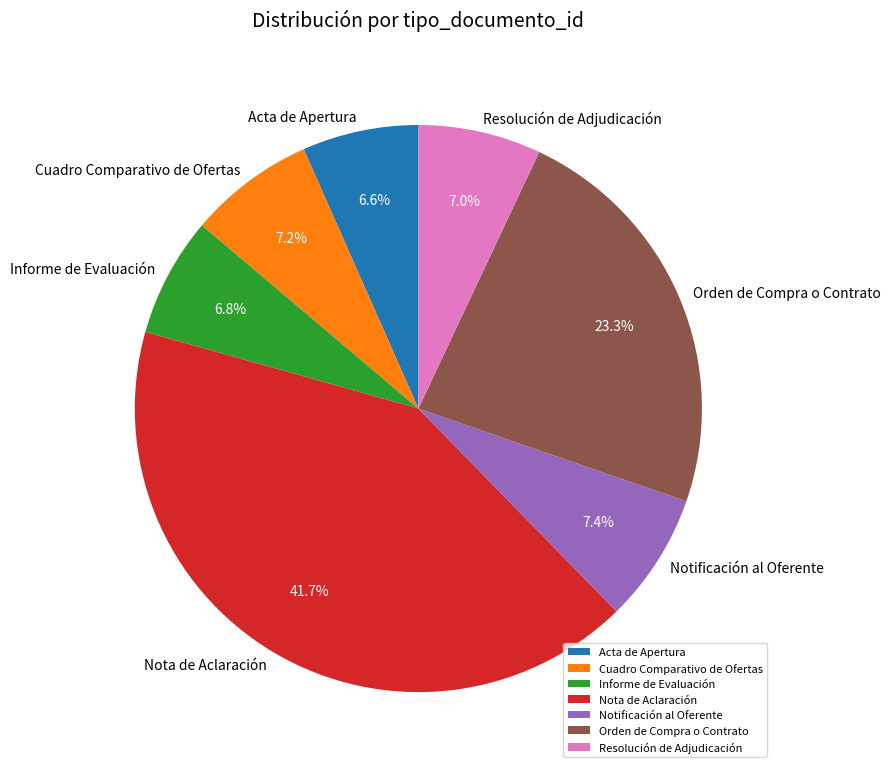

How many segments does this pie chart have?

7